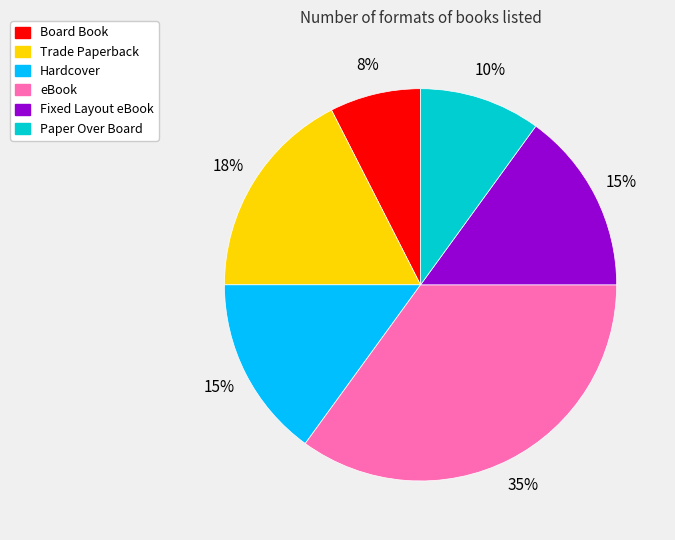

How many segments does this pie chart have?

6